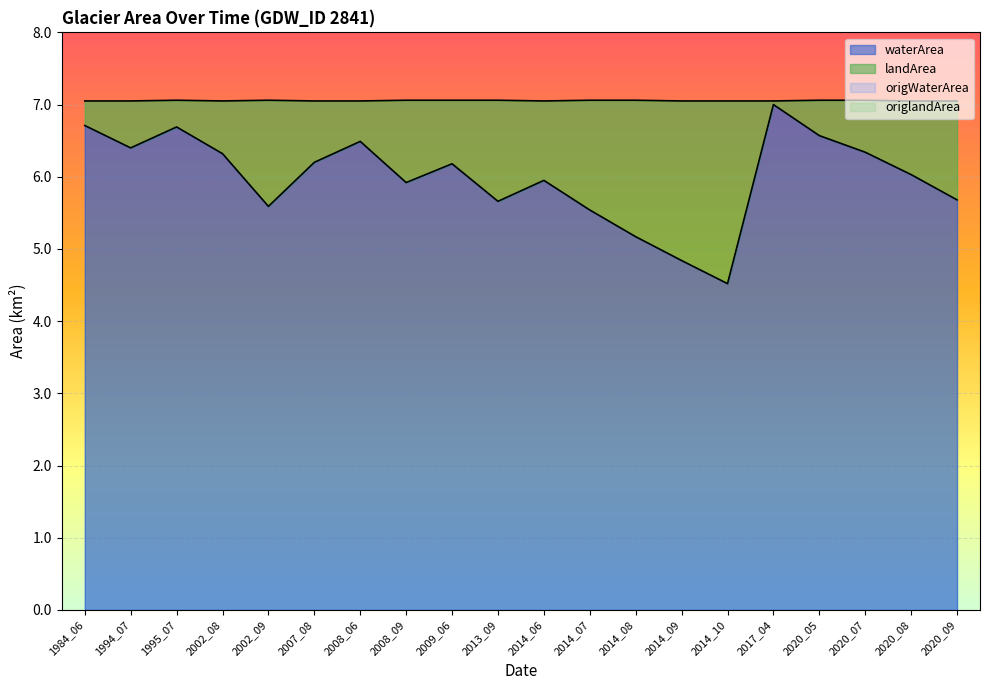

Reading right to left, extract all data points from this chart.

waterArea: 2020_09=5.7	2020_08=6.0	2020_07=6.3	2020_05=6.6	2017_04=7.0	2014_10=4.5	2014_09=4.8	2014_08=5.2	2014_07=5.5	2014_06=6.0	2013_09=5.7	2009_06=6.2	2008_09=5.9	2008_06=6.5	2007_08=6.2	2002_09=5.6	2002_08=6.3	1995_07=6.7	1994_07=6.4	1984_06=6.7
landArea: 2020_09=1.4	2020_08=1.0	2020_07=0.7	2020_05=0.5	2017_04=0.1	2014_10=2.5	2014_09=2.2	2014_08=1.9	2014_07=1.5	2014_06=1.1	2013_09=1.4	2009_06=0.9	2008_09=1.1	2008_06=0.6	2007_08=0.8	2002_09=1.5	2002_08=0.7	1995_07=0.4	1994_07=0.7	1984_06=0.3
origWaterArea: 2020_09=5.7	2020_08=6.0	2020_07=6.3	2020_05=6.6	2017_04=7.0	2014_10=4.5	2014_09=4.8	2014_08=5.2	2014_07=5.5	2014_06=6.0	2013_09=5.7	2009_06=6.2	2008_09=5.9	2008_06=6.5	2007_08=6.2	2002_09=5.6	2002_08=6.3	1995_07=6.7	1994_07=6.4	1984_06=6.7
origlandArea: 2020_09=1.4	2020_08=1.0	2020_07=0.7	2020_05=0.5	2017_04=0.1	2014_10=2.5	2014_09=2.2	2014_08=1.9	2014_07=1.5	2014_06=1.1	2013_09=1.4	2009_06=0.9	2008_09=1.1	2008_06=0.6	2007_08=0.8	2002_09=1.5	2002_08=0.7	1995_07=0.4	1994_07=0.7	1984_06=0.3